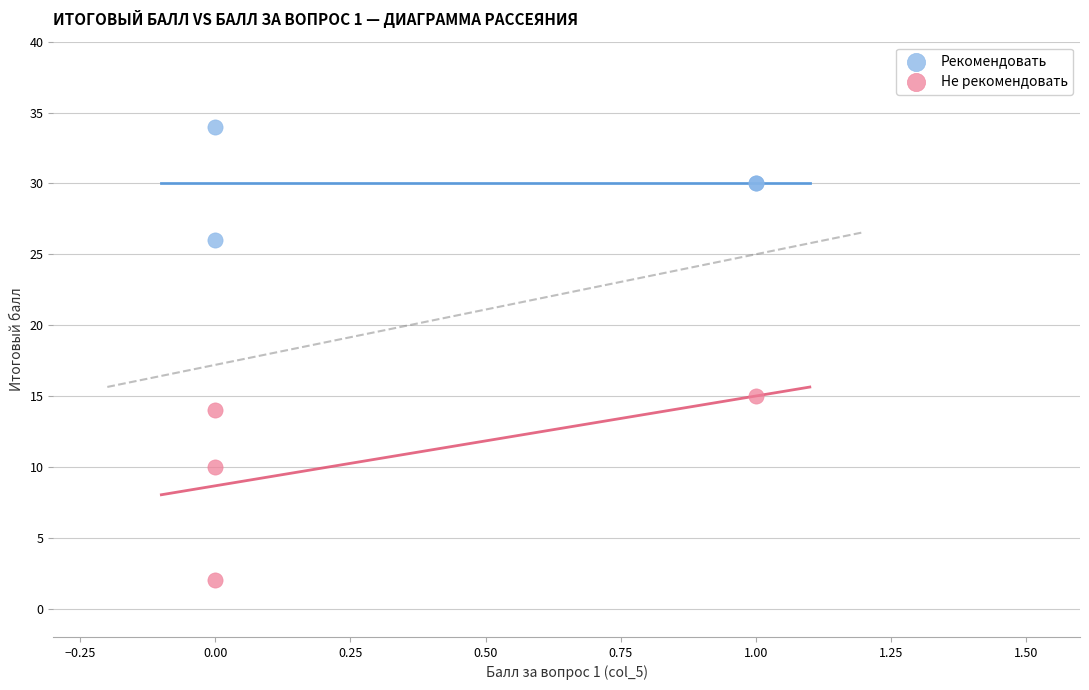

Which series has the largest Y range (max minus min)?

Не рекомендовать